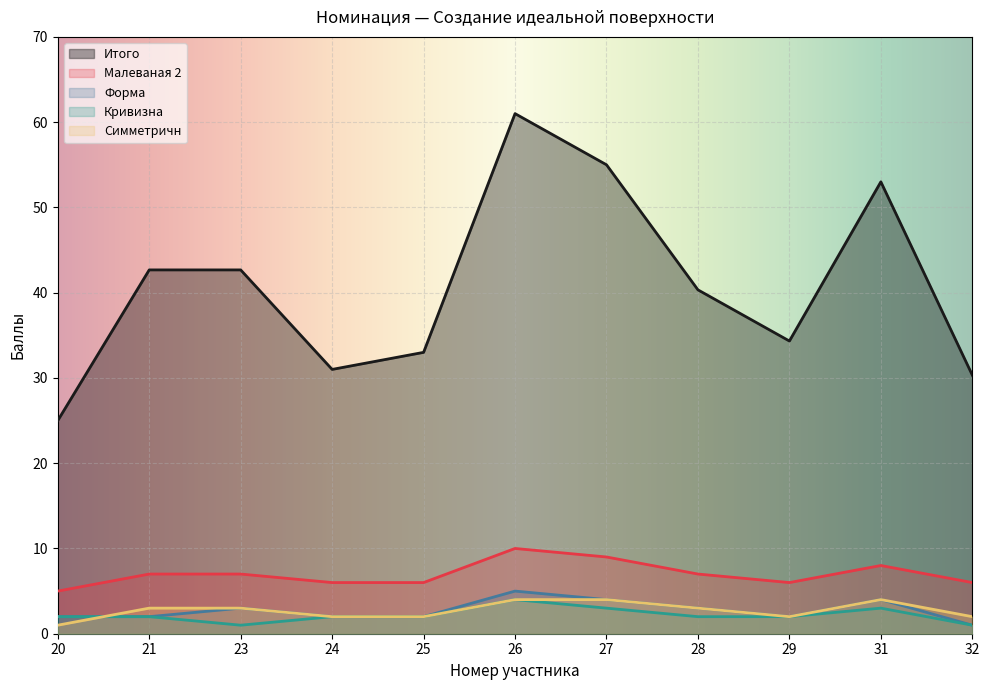

What is the average value of the Форма series?

2.7